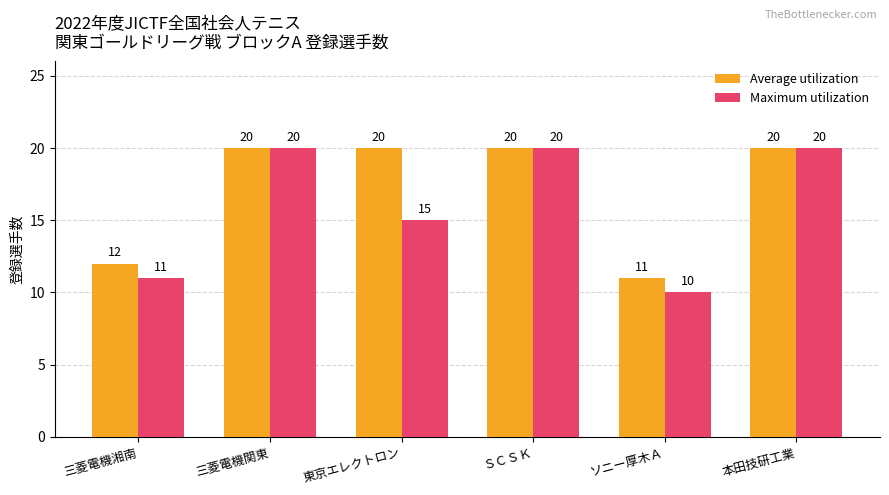

The Average utilization series shows 20 at 本田技研工業. True or false?

True